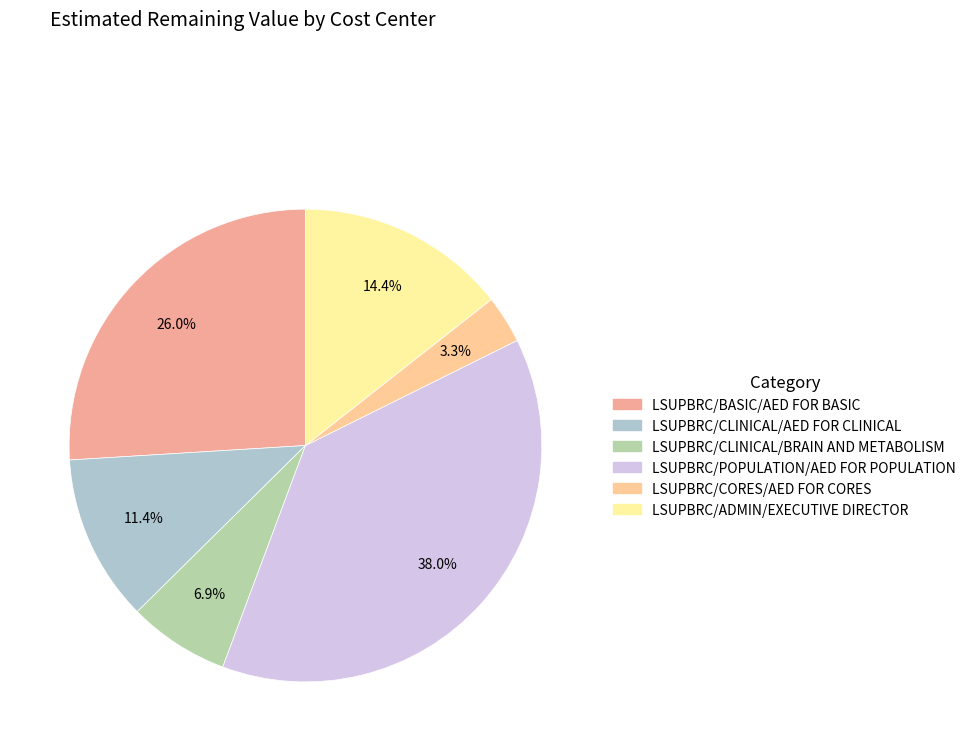

What percentage is NOT represented by LSUPBRC/ADMIN/EXECUTIVE DIRECTOR?

85.6%